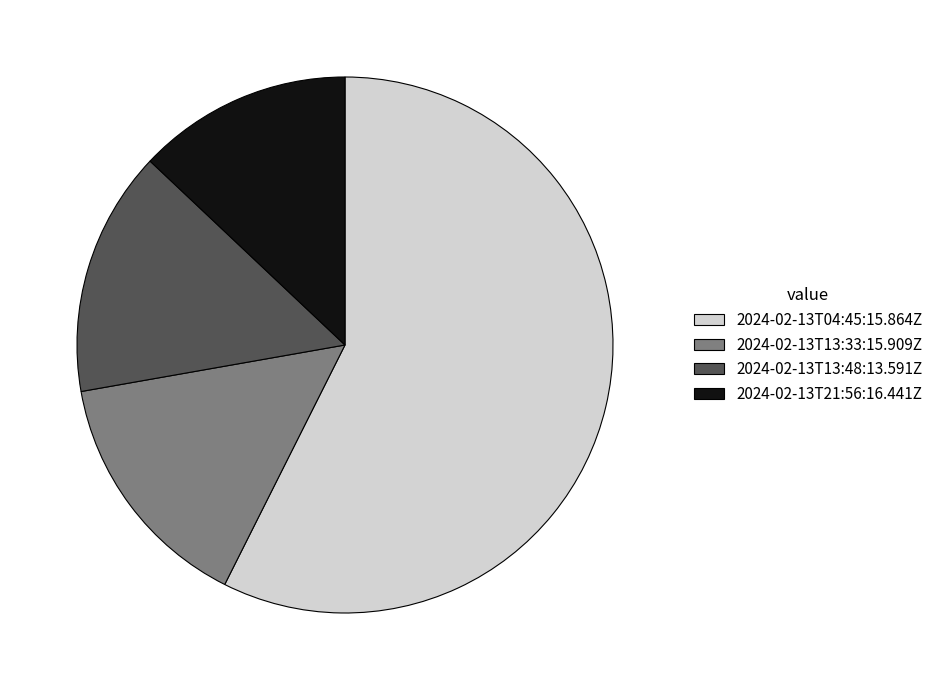

Between 2024-02-13T13:48:13.591Z and 2024-02-13T04:45:15.864Z, which is larger?

2024-02-13T04:45:15.864Z